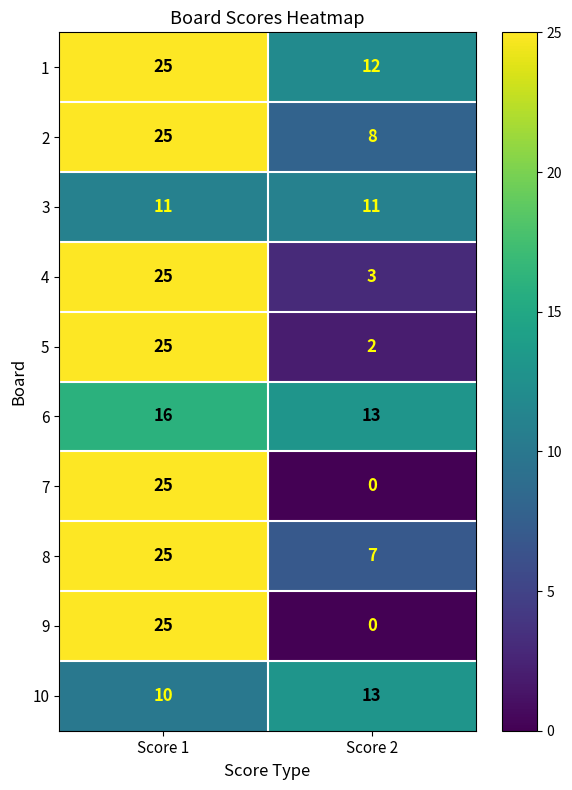

At which label is 9 closest to 12?

Score 2